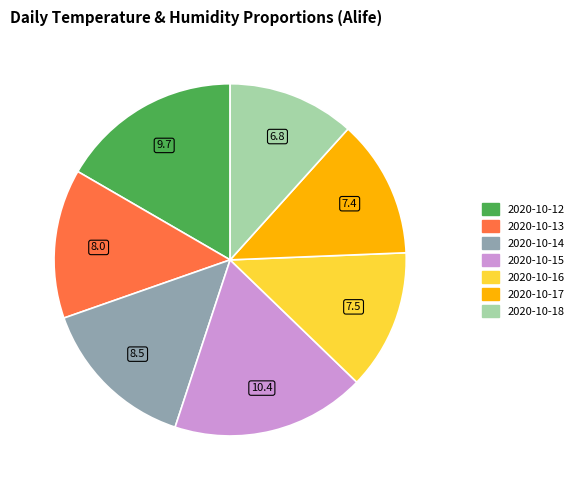

What is the largest slice in the pie chart?

2020-10-15